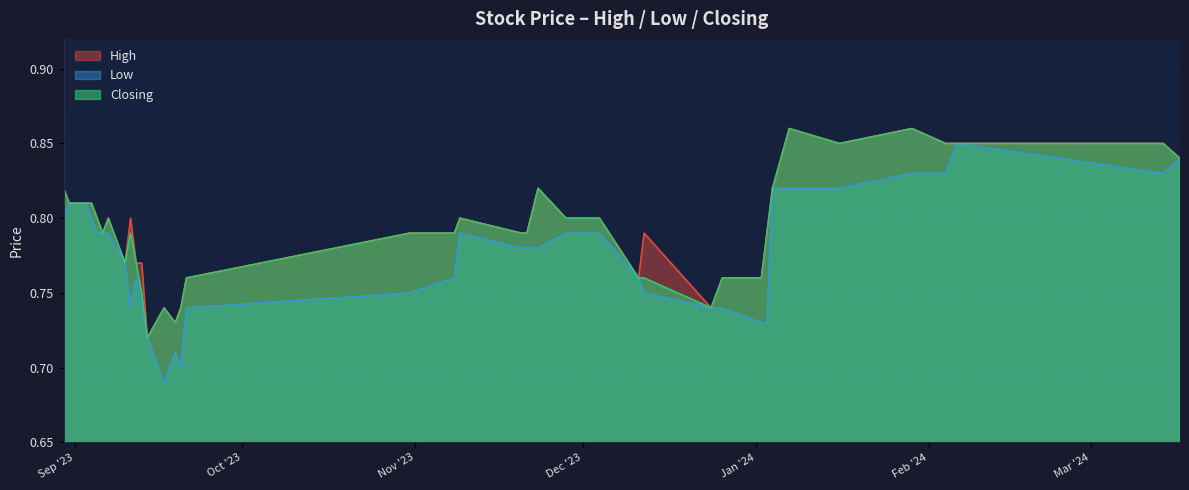

Reading left to right, extract all data points from this chart.

High: 17/03/2024=0.8	14/03/2024=0.8	06/02/2024=0.8	05/02/2024=0.8	04/02/2024=0.8	29/01/2024=0.9	16/01/2024=0.8	07/01/2024=0.9	04/01/2024=0.8	03/01/2024=0.8	02/01/2024=0.8	26/12/2023=0.8	24/12/2023=0.7	12/12/2023=0.8	11/12/2023=0.8	04/12/2023=0.8	30/11/2023=0.8	28/11/2023=0.8	23/11/2023=0.8	21/11/2023=0.8	20/11/2023=0.8	09/11/2023=0.8	08/11/2023=0.8	31/10/2023=0.8	21/09/2023=0.8	20/09/2023=0.7	19/09/2023=0.7	17/09/2023=0.7	14/09/2023=0.7	13/09/2023=0.8	12/09/2023=0.8	11/09/2023=0.8	10/09/2023=0.8	07/09/2023=0.8	06/09/2023=0.8	05/09/2023=0.8	04/09/2023=0.8	03/09/2023=0.8	31/08/2023=0.8	30/08/2023=0.8
Low: 17/03/2024=0.8	14/03/2024=0.8	06/02/2024=0.8	05/02/2024=0.8	04/02/2024=0.8	29/01/2024=0.8	16/01/2024=0.8	07/01/2024=0.8	04/01/2024=0.8	03/01/2024=0.7	02/01/2024=0.7	26/12/2023=0.7	24/12/2023=0.7	12/12/2023=0.8	11/12/2023=0.8	04/12/2023=0.8	30/11/2023=0.8	28/11/2023=0.8	23/11/2023=0.8	21/11/2023=0.8	20/11/2023=0.8	09/11/2023=0.8	08/11/2023=0.8	31/10/2023=0.8	21/09/2023=0.7	20/09/2023=0.7	19/09/2023=0.7	17/09/2023=0.7	14/09/2023=0.7	13/09/2023=0.7	12/09/2023=0.8	11/09/2023=0.7	10/09/2023=0.8	07/09/2023=0.8	06/09/2023=0.8	05/09/2023=0.8	04/09/2023=0.8	03/09/2023=0.8	31/08/2023=0.8	30/08/2023=0.8
Closing: 17/03/2024=0.8	14/03/2024=0.8	06/02/2024=0.8	05/02/2024=0.8	04/02/2024=0.8	29/01/2024=0.9	16/01/2024=0.8	07/01/2024=0.9	04/01/2024=0.8	03/01/2024=0.8	02/01/2024=0.8	26/12/2023=0.8	24/12/2023=0.7	12/12/2023=0.8	11/12/2023=0.8	04/12/2023=0.8	30/11/2023=0.8	28/11/2023=0.8	23/11/2023=0.8	21/11/2023=0.8	20/11/2023=0.8	09/11/2023=0.8	08/11/2023=0.8	31/10/2023=0.8	21/09/2023=0.8	20/09/2023=0.7	19/09/2023=0.7	17/09/2023=0.7	14/09/2023=0.7	13/09/2023=0.8	12/09/2023=0.8	11/09/2023=0.8	10/09/2023=0.8	07/09/2023=0.8	06/09/2023=0.8	05/09/2023=0.8	04/09/2023=0.8	03/09/2023=0.8	31/08/2023=0.8	30/08/2023=0.8